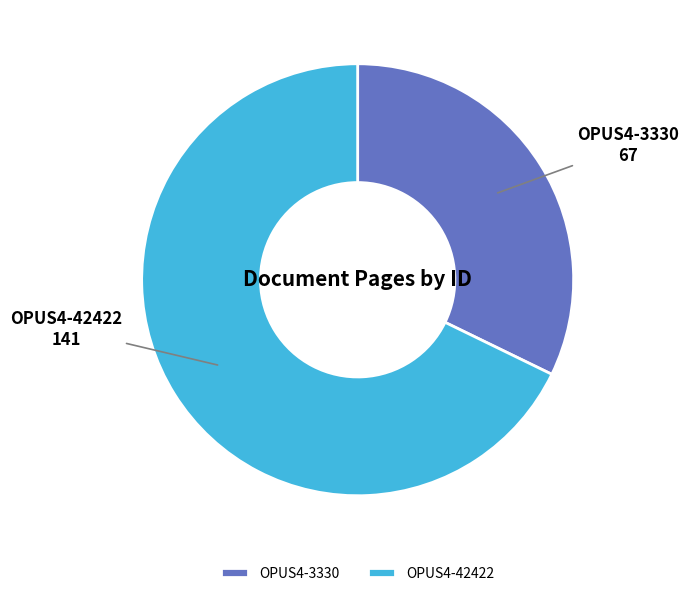

Between OPUS4-42422 and OPUS4-3330, which is larger?

OPUS4-42422